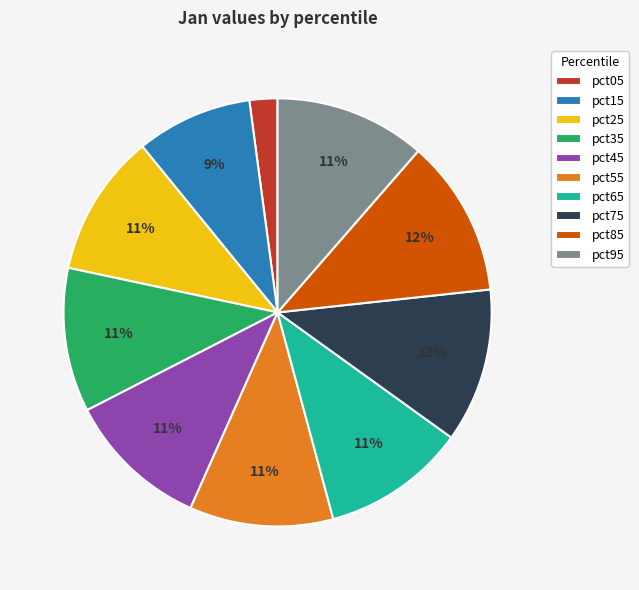

Count the number of slices in the pie.

10